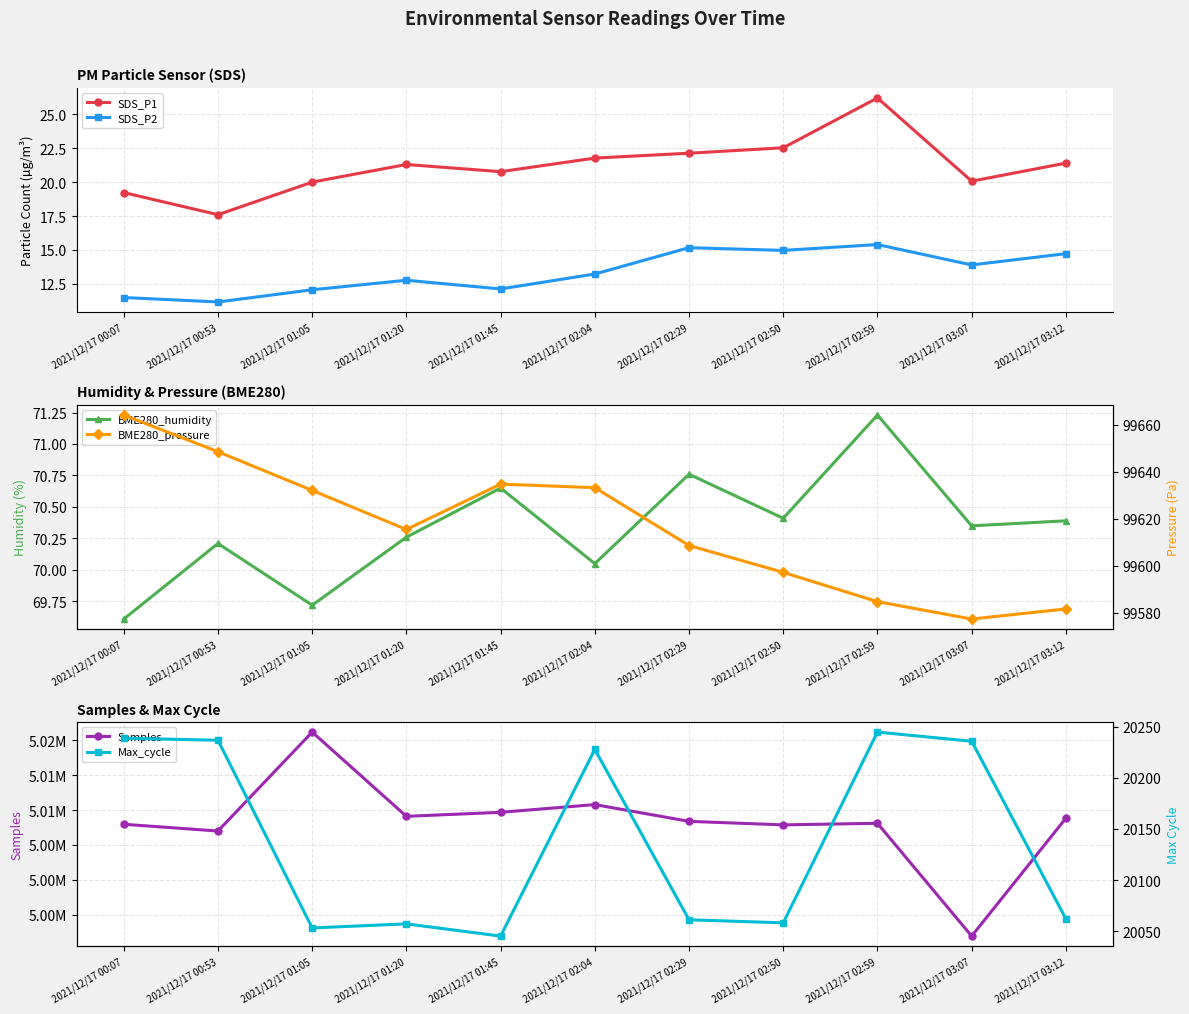

What is the total value across all series at 2021/12/17 01:05?

5140946.8